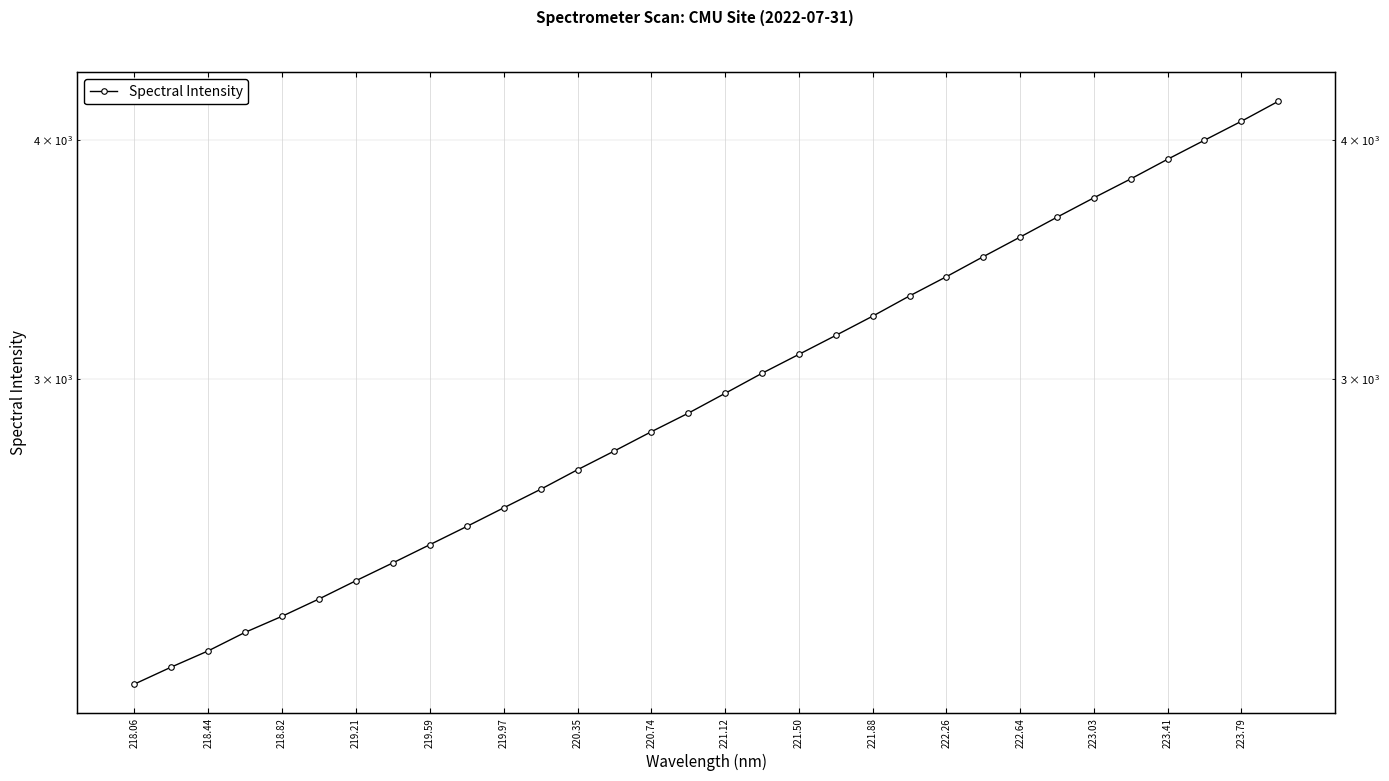

How many series are shown in this chart?

1